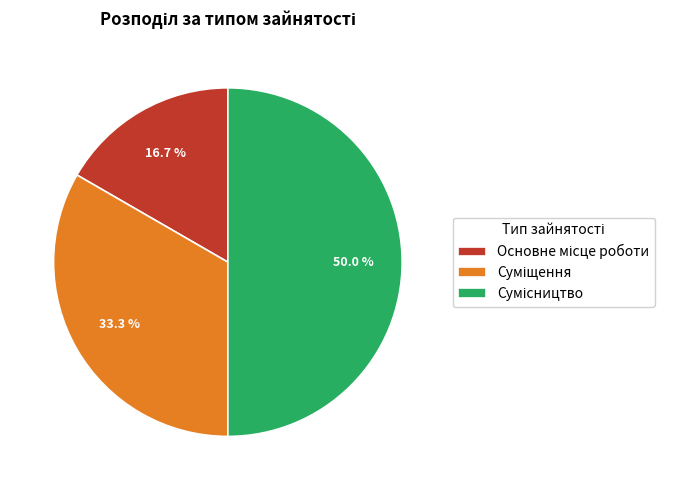

How many slices are in this pie chart?

3